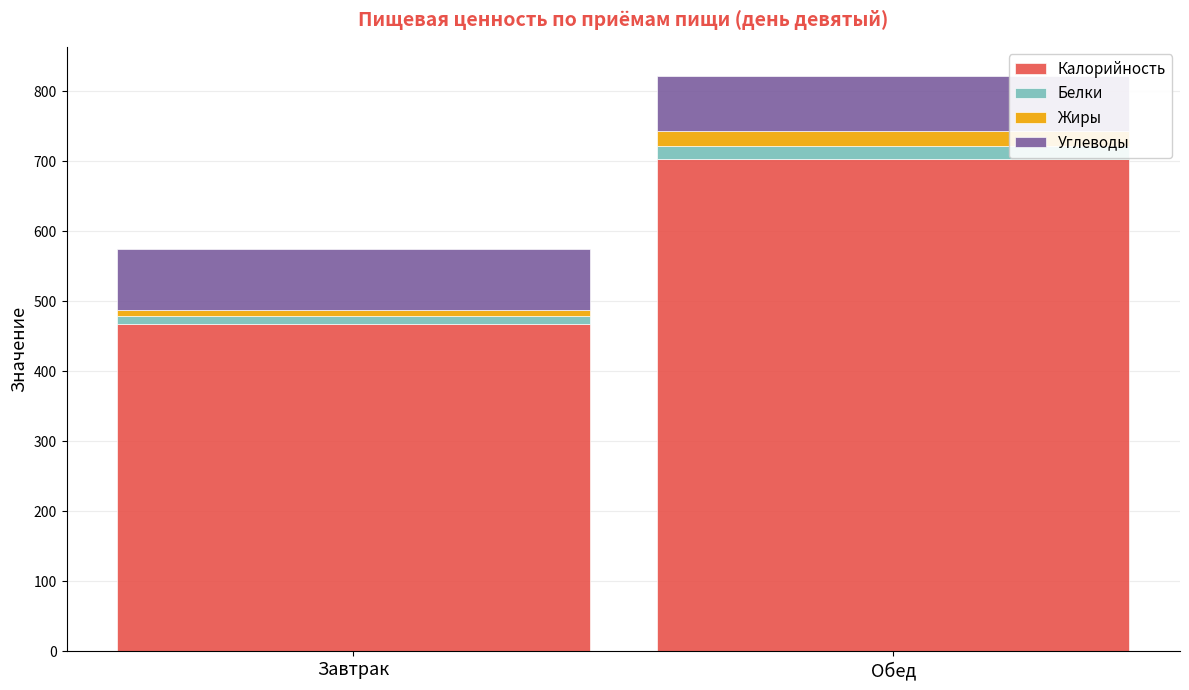

What is the total value across all series at Обед?

822.2